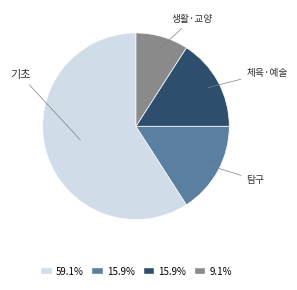

Does any single category account for the majority?

Yes